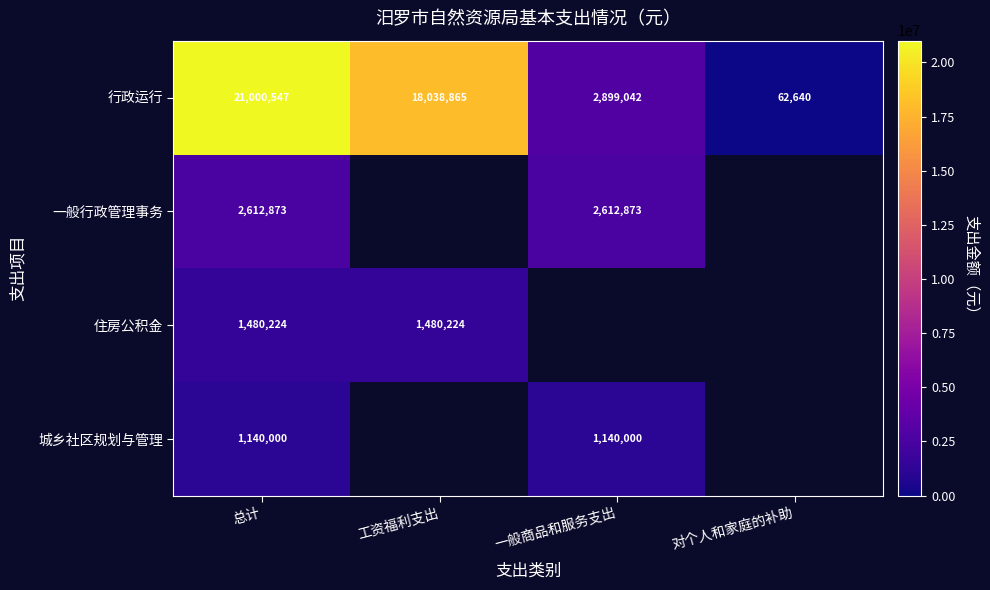

What is the smallest value displayed?

62640.0